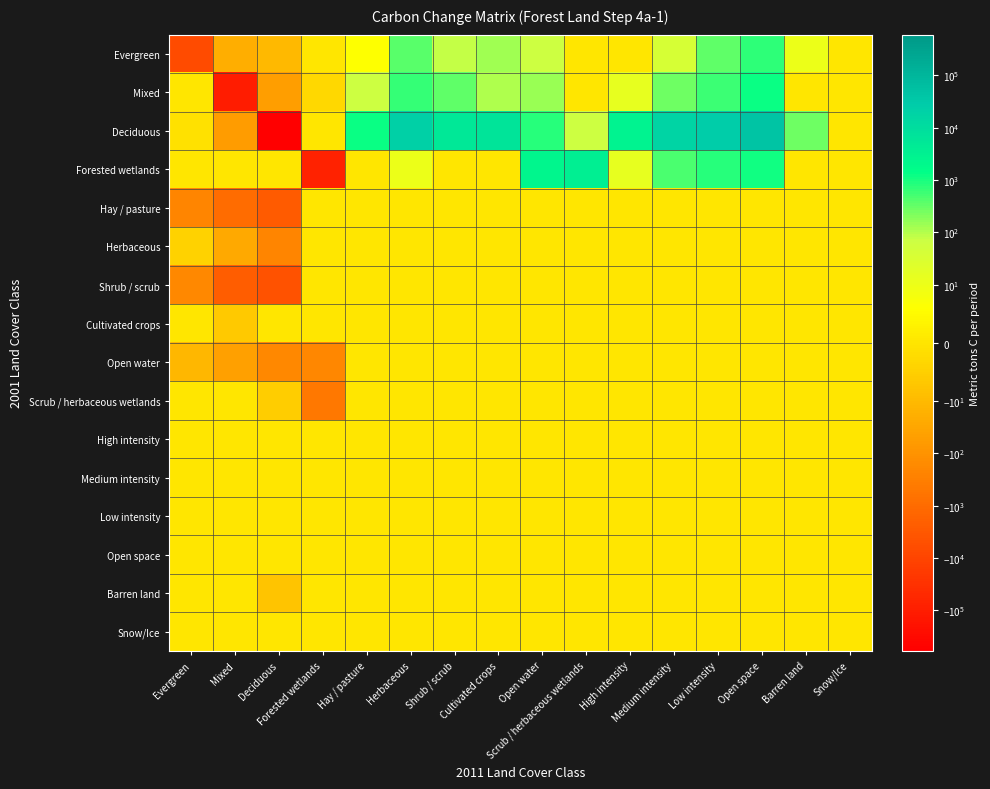

Which category has the highest value across all series?

Open space